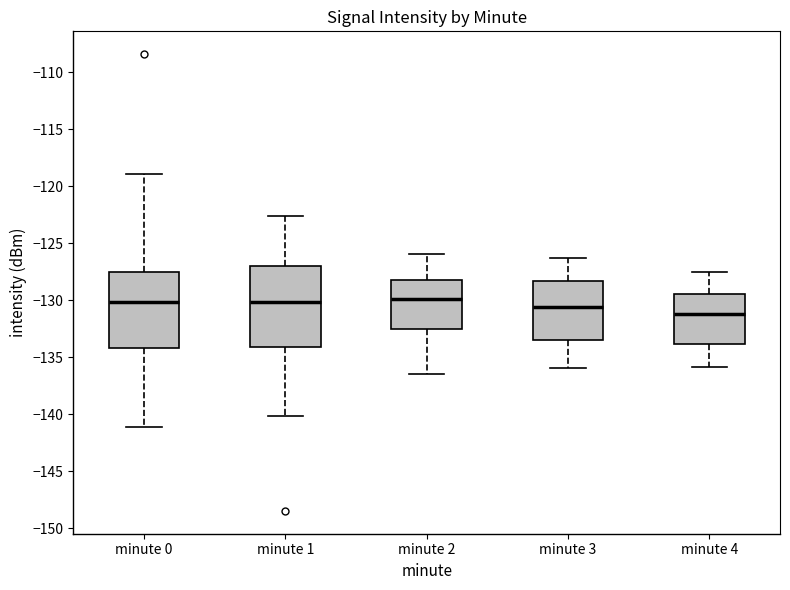

Reading left to right, transcribe this box plot: for each box, give where its median line is, the range the box spans, and where its two whiskers end, as read against the y-axis. The values are not printed on the chart, so give them approximately, as read against the axis.

minute 0: median -130.0, box -134.0 to -127.5, whiskers -141.0 to -119.0
minute 1: median -130.0, box -134.0 to -127.0, whiskers -140.0 to -122.5
minute 2: median -130.0, box -132.5 to -128.0, whiskers -136.5 to -126.0
minute 3: median -130.5, box -133.5 to -128.5, whiskers -136.0 to -126.5
minute 4: median -131.0, box -134.0 to -129.5, whiskers -136.0 to -127.5